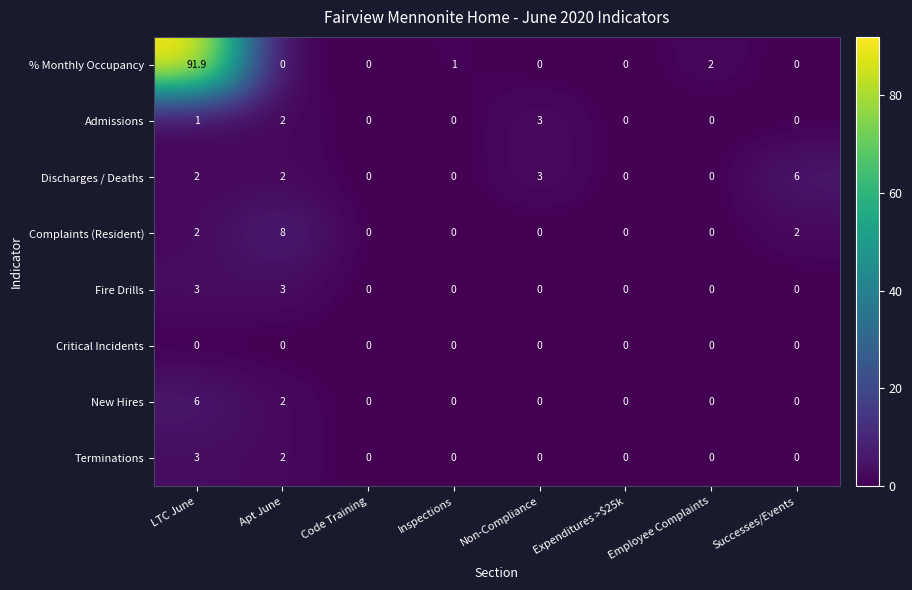

What is the difference between the Admissions values at Non-Compliance and Successes/Events?

3.0